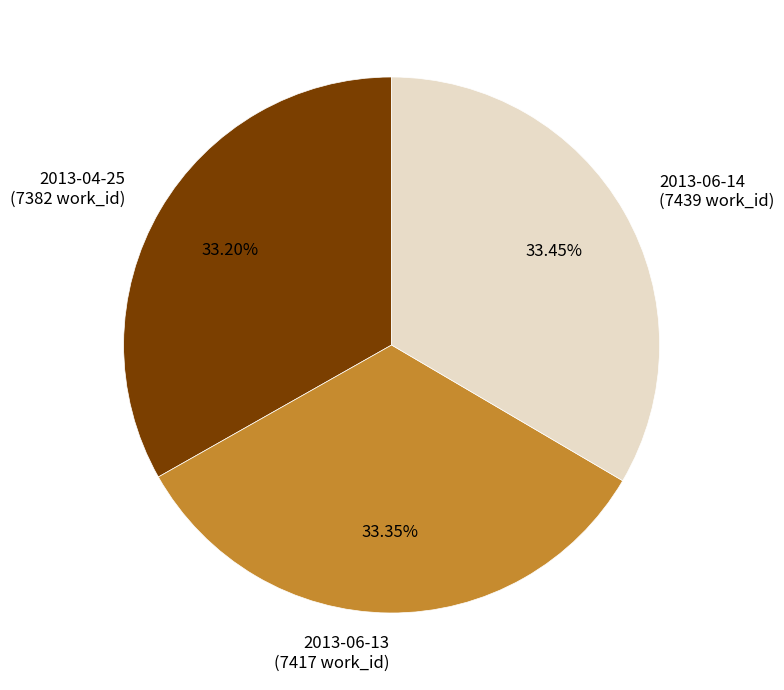

To the nearest percent, what is the combined percentage of 2013-06-14 and 2013-06-13?

67%